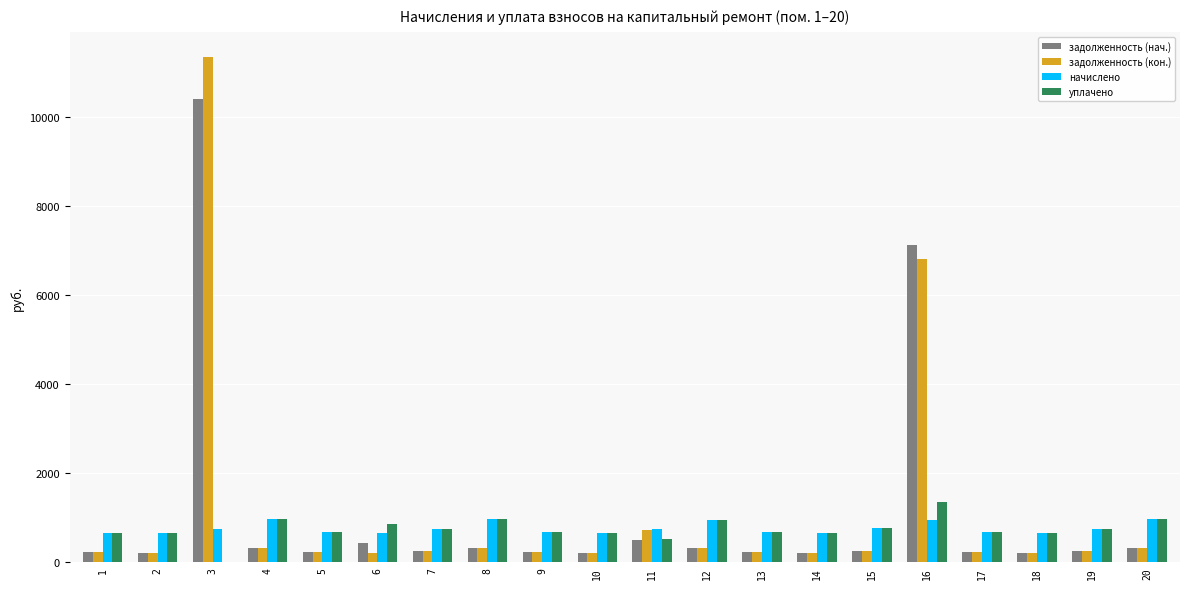

The уплачено series shows 650.2 at 10. True or false?

True